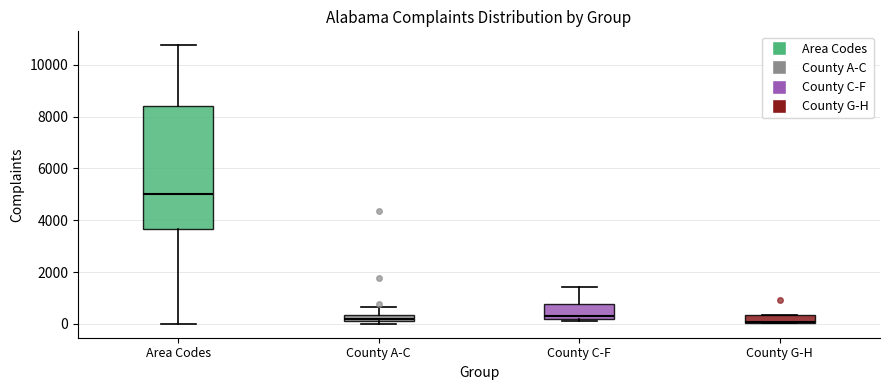

Where does the upper whisker of the box for Area Codes end on the y-axis? The values are not printed on the chart, so give them approximately, as read against the axis.

10800